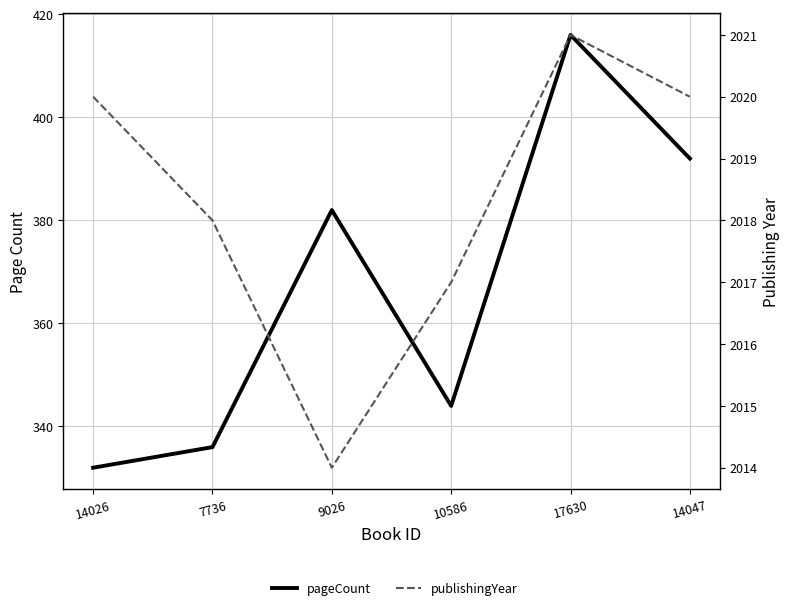

At which label does publishingYear first exceed 2020?

17630